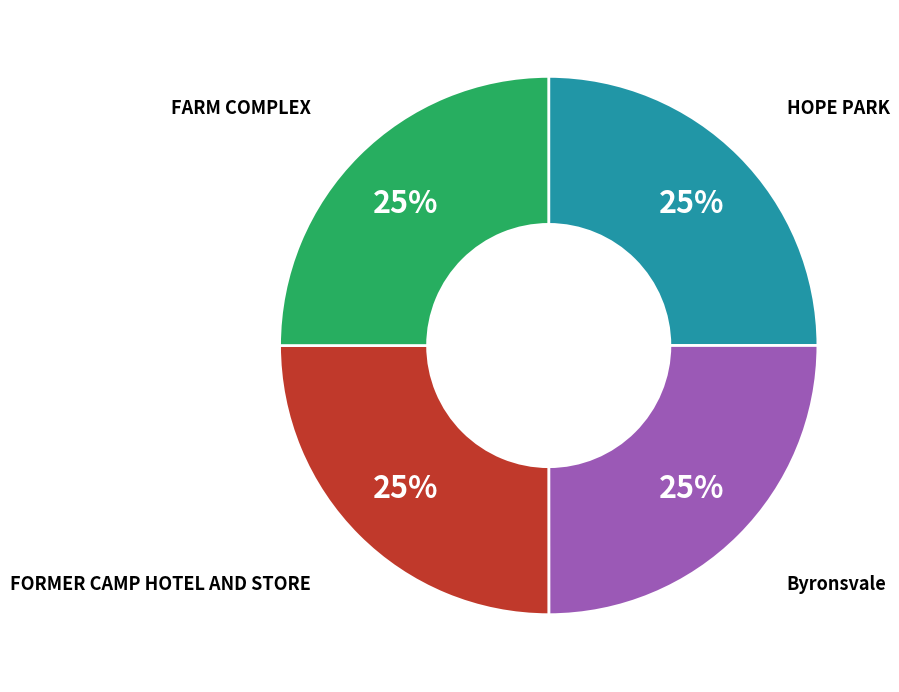

To the nearest percent, what is the average slice percentage?

25%